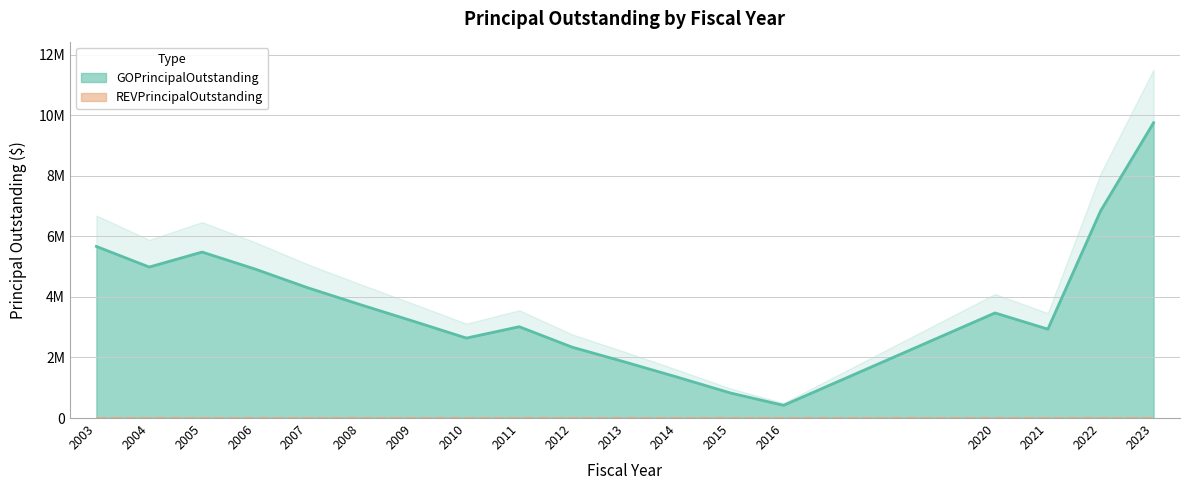

What is the average value?

3762222